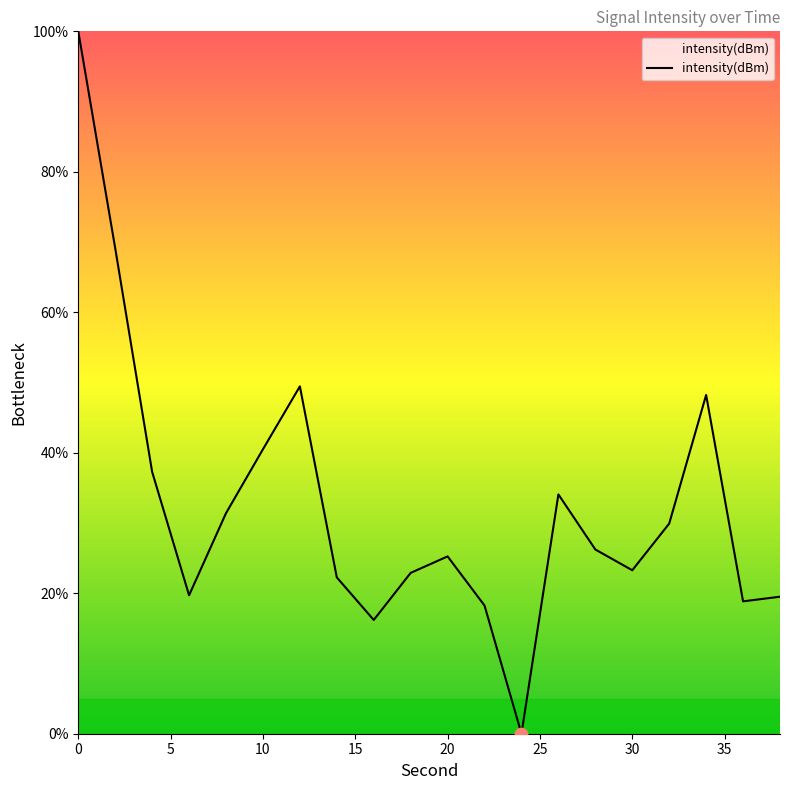

What is the difference between the maximum and minimum values?

100.0